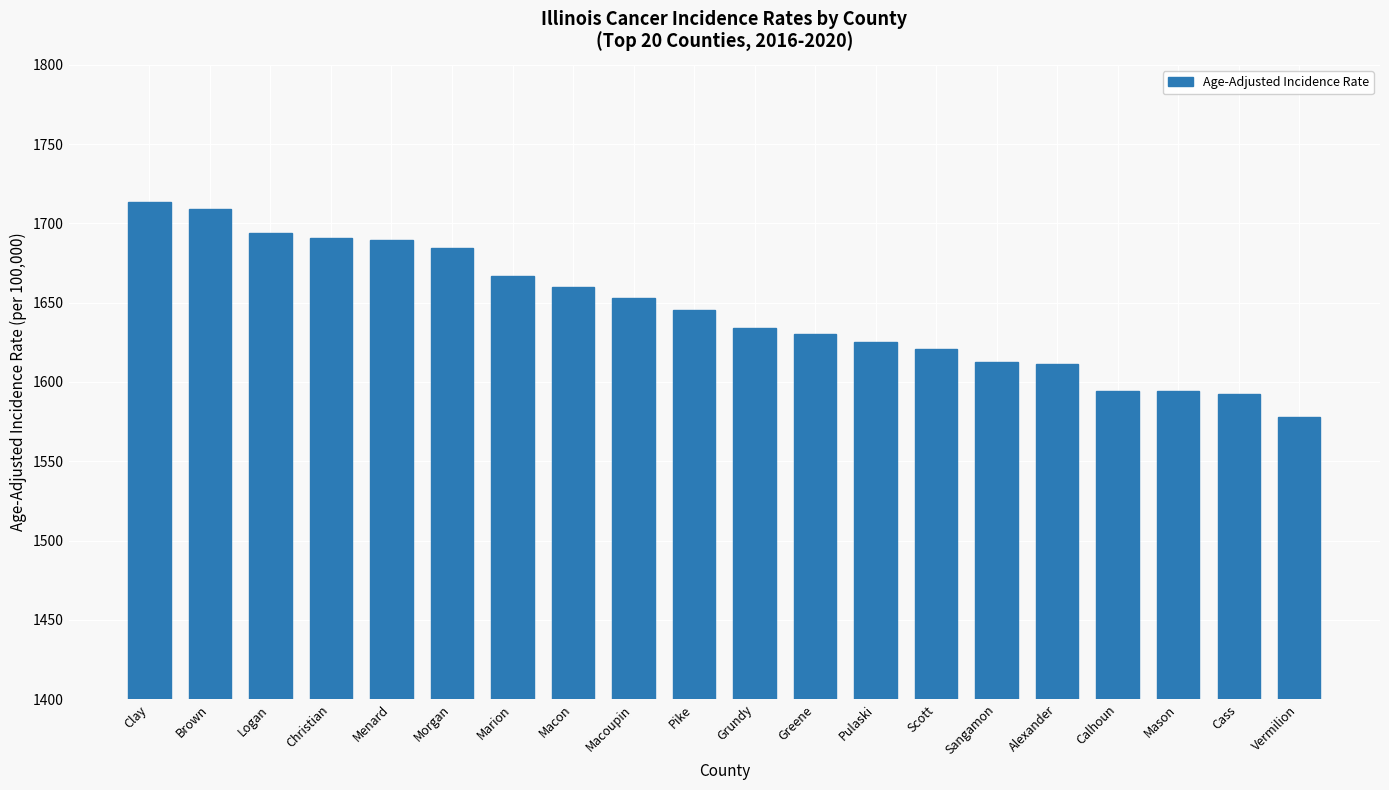

How many bars are there in total?

20